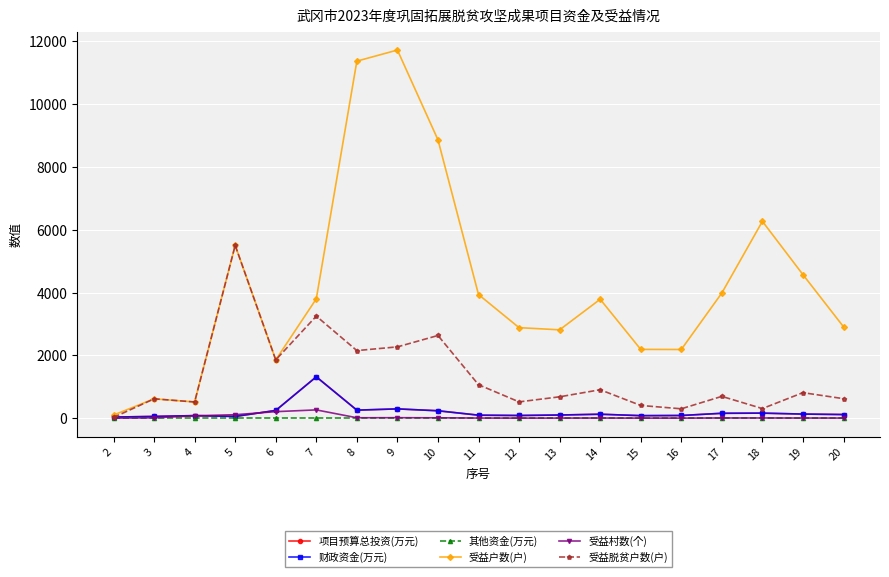

Is this an area chart (filled region under the line)?

No